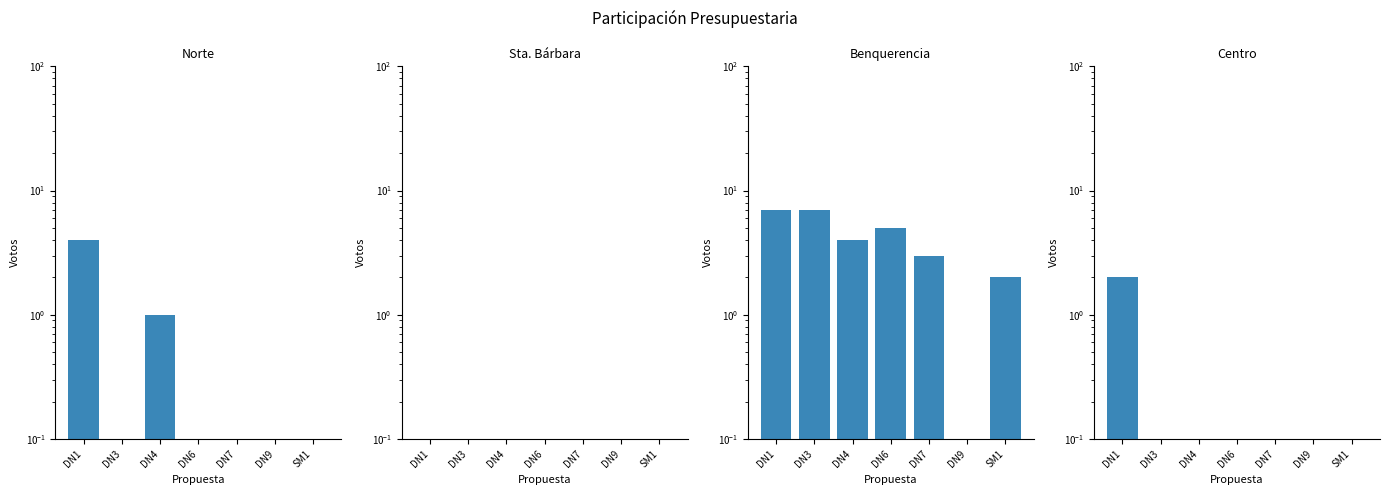

Which has a higher value, DN6 or DN7?

DN6